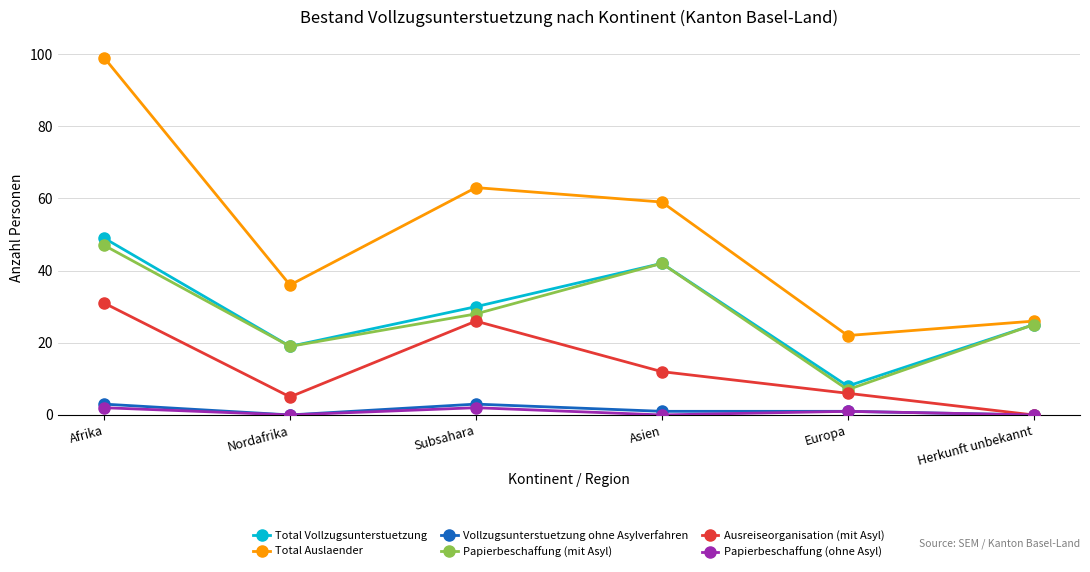

Is this an area chart (filled region under the line)?

No